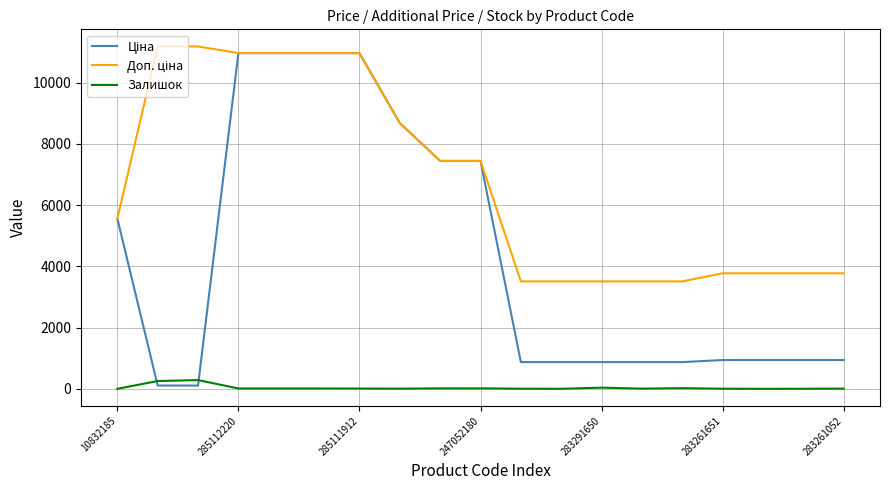

Rank the series by their average value, from lowest to highest.

Залишок, Ціна, Доп. ціна